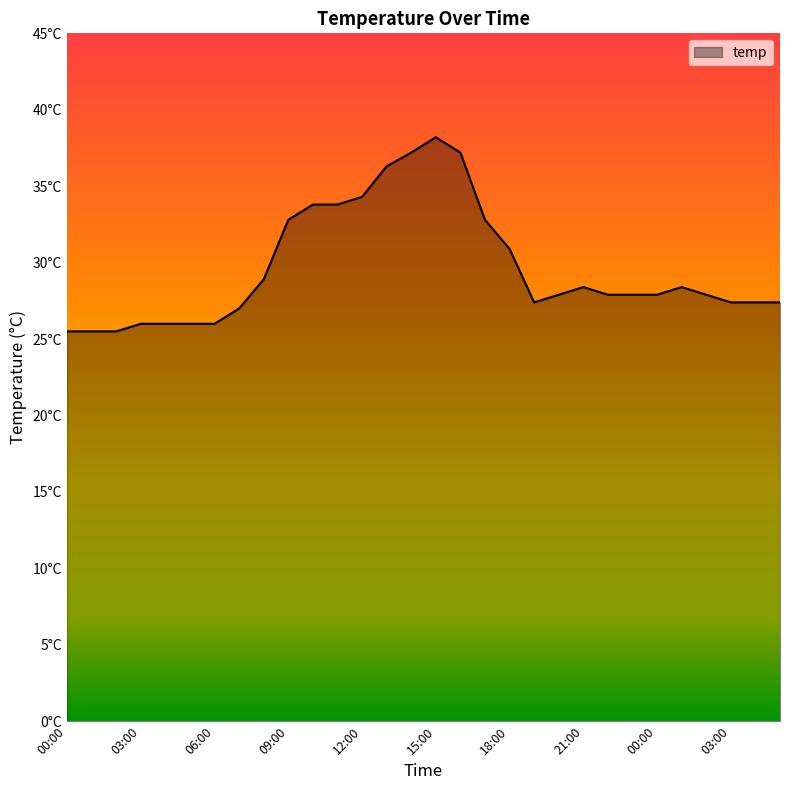

What is the maximum value shown in the chart?

38.2